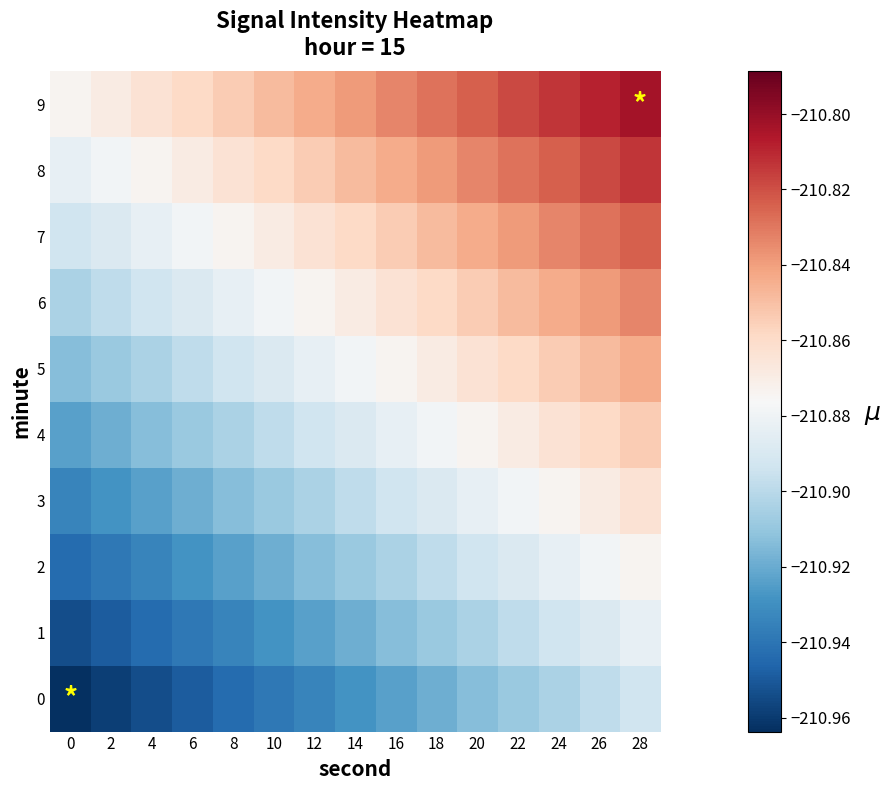

Reading left to right, list all the values displayed in this chart.

0: 0=-211.0	2=-211.0	4=-211.0	6=-210.9	8=-210.9	10=-210.9	12=-210.9	14=-210.9	16=-210.9	18=-210.9	20=-210.9	22=-210.9	24=-210.9	26=-210.9	28=-210.9
1: 0=-211.0	2=-210.9	4=-210.9	6=-210.9	8=-210.9	10=-210.9	12=-210.9	14=-210.9	16=-210.9	18=-210.9	20=-210.9	22=-210.9	24=-210.9	26=-210.9	28=-210.9
2: 0=-210.9	2=-210.9	4=-210.9	6=-210.9	8=-210.9	10=-210.9	12=-210.9	14=-210.9	16=-210.9	18=-210.9	20=-210.9	22=-210.9	24=-210.9	26=-210.9	28=-210.9
3: 0=-210.9	2=-210.9	4=-210.9	6=-210.9	8=-210.9	10=-210.9	12=-210.9	14=-210.9	16=-210.9	18=-210.9	20=-210.9	22=-210.9	24=-210.9	26=-210.9	28=-210.9
4: 0=-210.9	2=-210.9	4=-210.9	6=-210.9	8=-210.9	10=-210.9	12=-210.9	14=-210.9	16=-210.9	18=-210.9	20=-210.9	22=-210.9	24=-210.9	26=-210.9	28=-210.9
5: 0=-210.9	2=-210.9	4=-210.9	6=-210.9	8=-210.9	10=-210.9	12=-210.9	14=-210.9	16=-210.9	18=-210.9	20=-210.9	22=-210.9	24=-210.9	26=-210.8	28=-210.8
6: 0=-210.9	2=-210.9	4=-210.9	6=-210.9	8=-210.9	10=-210.9	12=-210.9	14=-210.9	16=-210.9	18=-210.9	20=-210.9	22=-210.8	24=-210.8	26=-210.8	28=-210.8
7: 0=-210.9	2=-210.9	4=-210.9	6=-210.9	8=-210.9	10=-210.9	12=-210.9	14=-210.9	16=-210.9	18=-210.8	20=-210.8	22=-210.8	24=-210.8	26=-210.8	28=-210.8
8: 0=-210.9	2=-210.9	4=-210.9	6=-210.9	8=-210.9	10=-210.9	12=-210.9	14=-210.8	16=-210.8	18=-210.8	20=-210.8	22=-210.8	24=-210.8	26=-210.8	28=-210.8
9: 0=-210.9	2=-210.9	4=-210.9	6=-210.9	8=-210.9	10=-210.8	12=-210.8	14=-210.8	16=-210.8	18=-210.8	20=-210.8	22=-210.8	24=-210.8	26=-210.8	28=-210.8